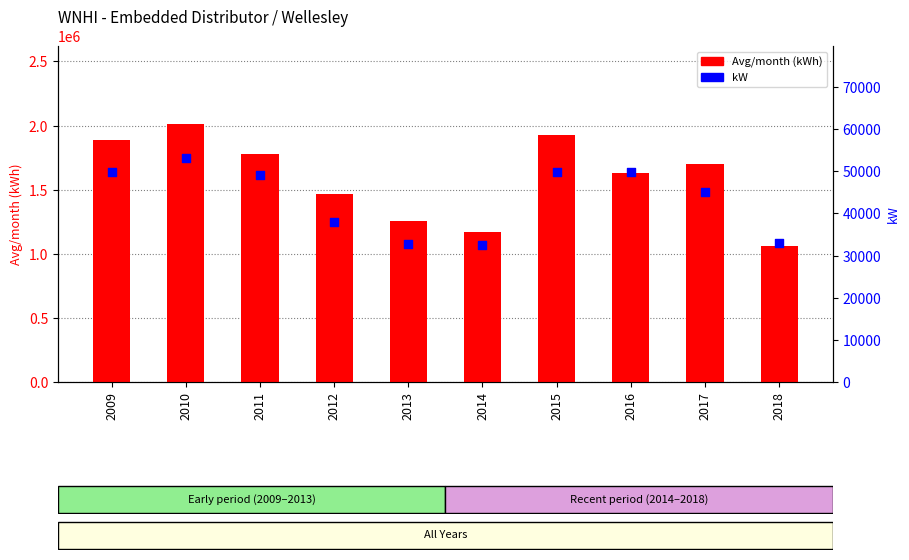

Which series contains the lowest Y value?

kW